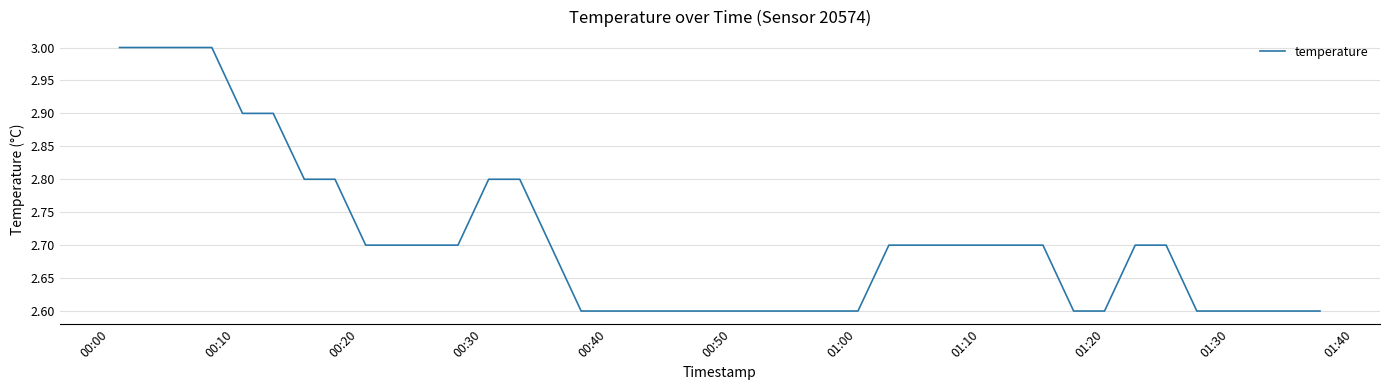

What is the difference between the maximum and minimum values?

0.4